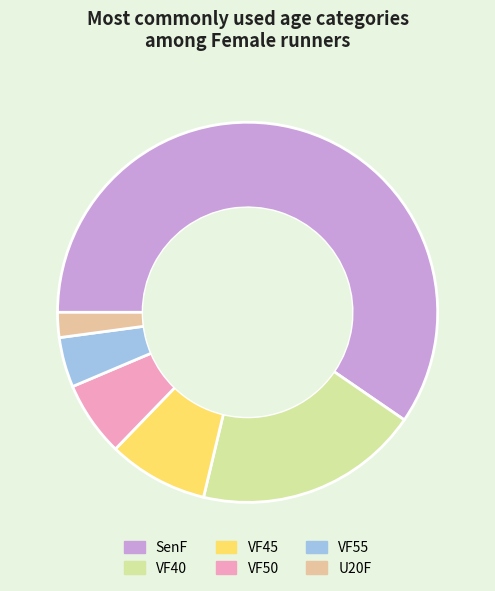

How many segments does this pie chart have?

6